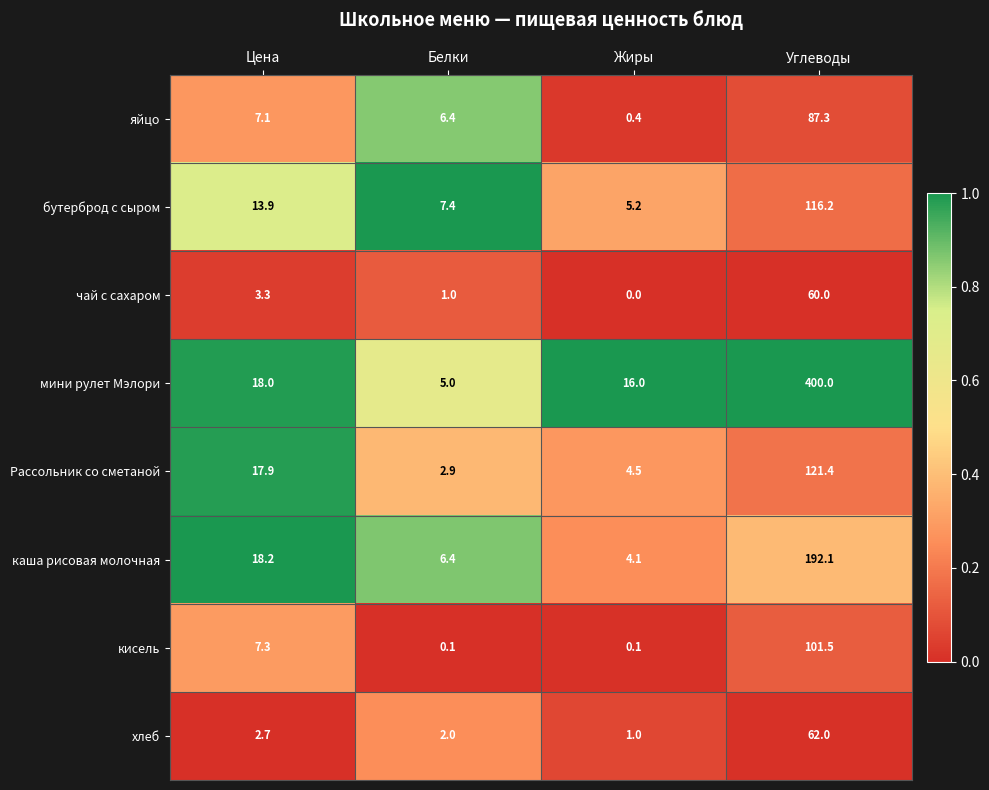

Is it true that хлеб equals 1.6 at Жиры?

False